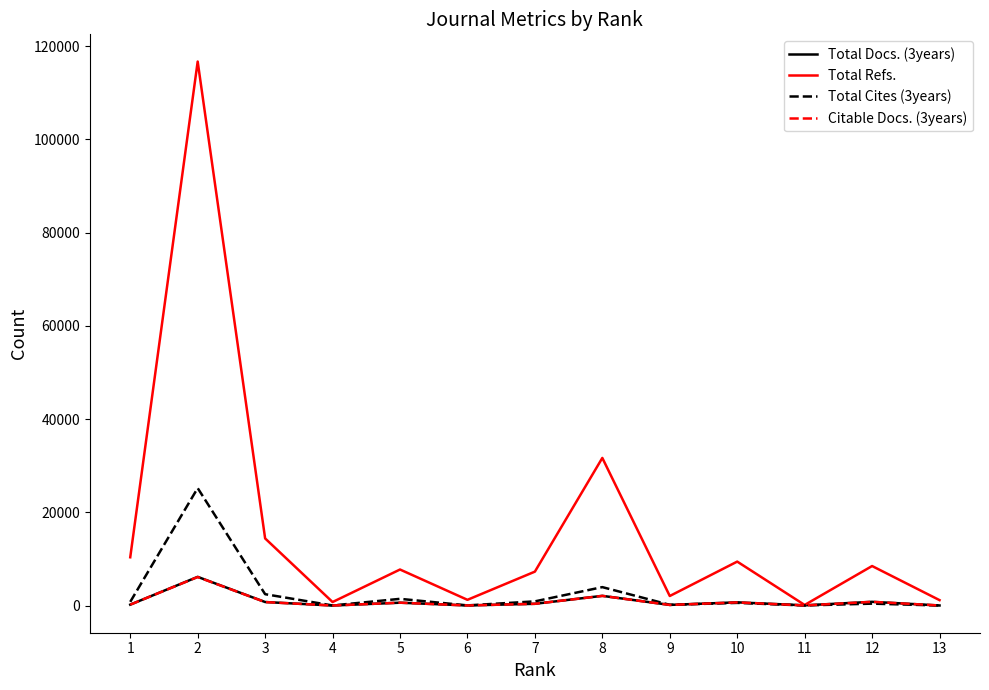

What is the average value of the Total Cites (3years) series?

2766